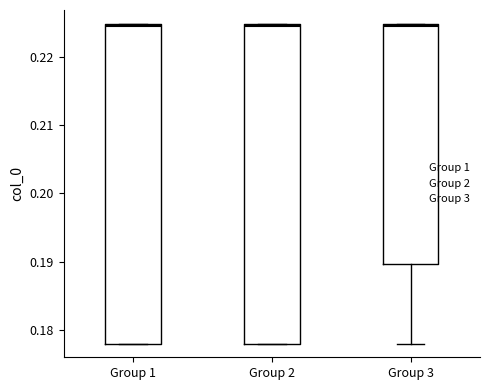

Reading left to right, transcribe this box plot: for each box, give where its median line is, the range the box spans, and where its two whiskers end, as read against the y-axis. The values are not printed on the chart, so give them approximately, as read against the axis.

Group 1: median 0.225, box 0.178 to 0.225, whiskers 0.178 to 0.225
Group 2: median 0.225, box 0.178 to 0.225, whiskers 0.178 to 0.225
Group 3: median 0.225 (just below the box's upper edge), box 0.190 to 0.225, whiskers 0.178 to 0.225